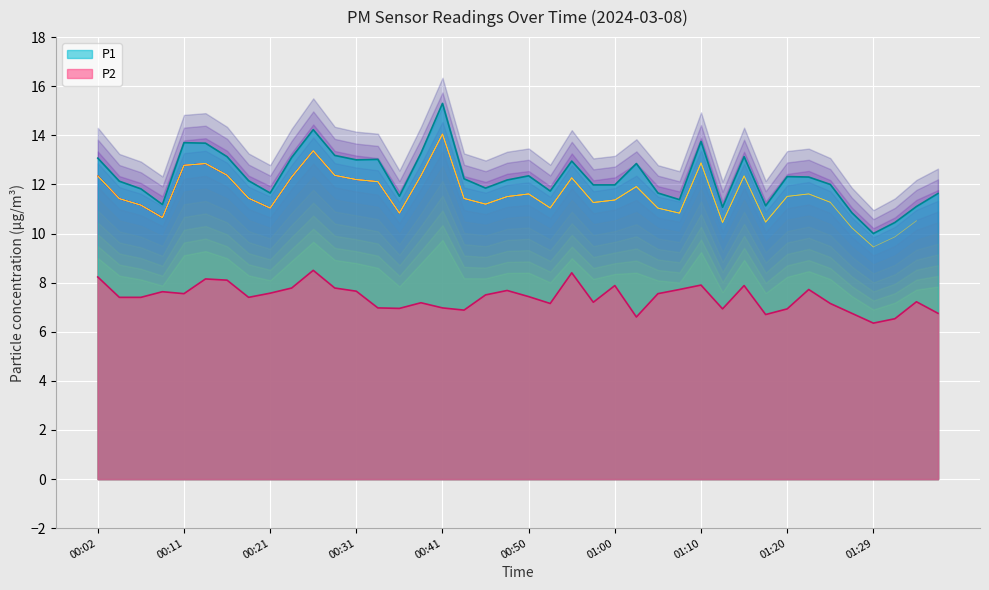

Is it true that P1 equals 6.9 at 01:29?

False